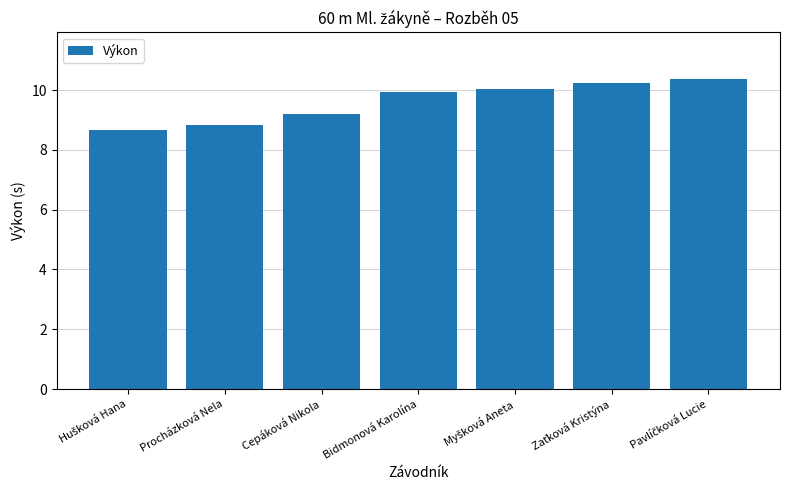

The chart shows a value of 9.2 at Cepáková Nikola. True or false?

True